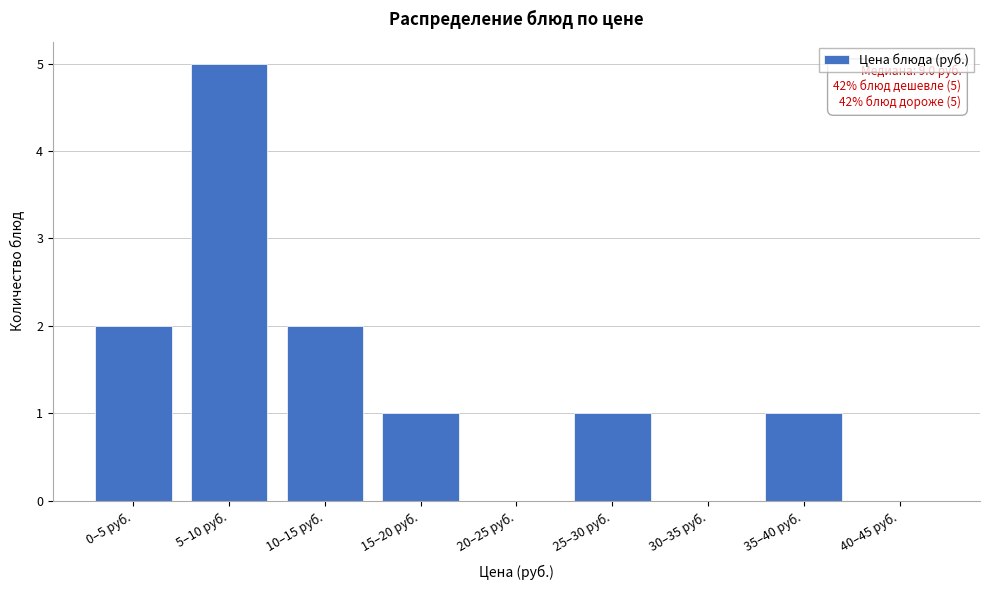

Reading right to left, extract all data points from this chart.

40–45 руб.=0	35–40 руб.=1	30–35 руб.=0	25–30 руб.=1	20–25 руб.=0	15–20 руб.=1	10–15 руб.=2	5–10 руб.=5	0–5 руб.=2